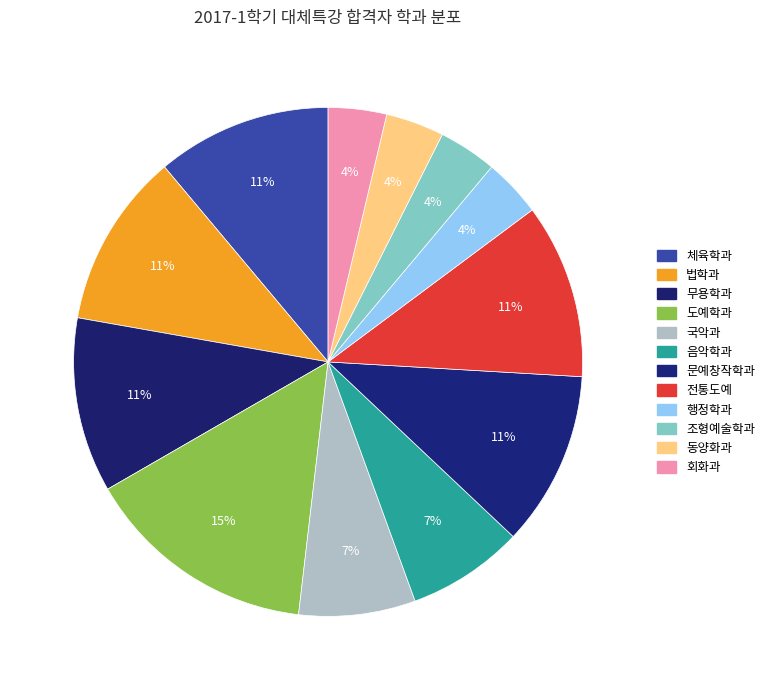

What is the smallest slice in the pie chart?

행정학과